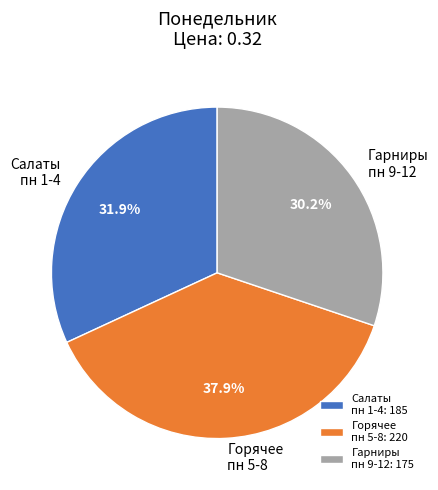

Combined, what portion of the pie is Салаты пн 1-4 and Гарниры пн 9-12?

62.1%